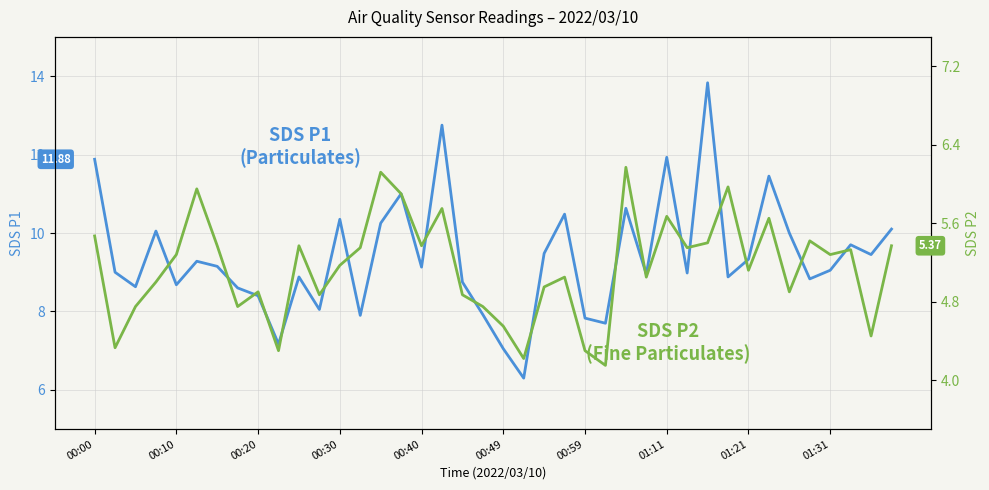

At which category does the chart reach its minimum across all series?

25